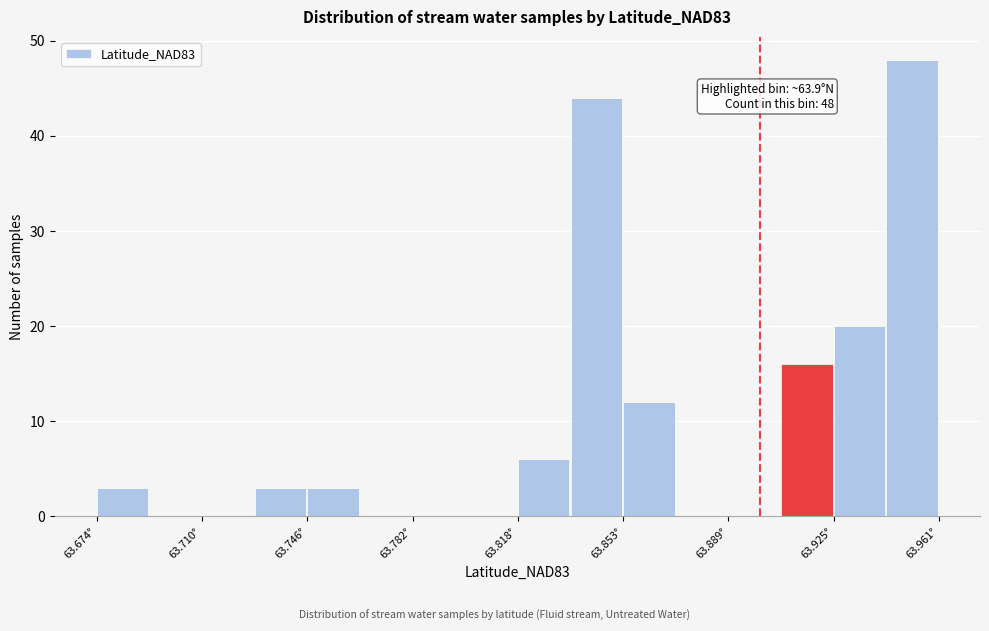

Read against the x-axis, roughly where is the centre of the tallest bar?

63.950